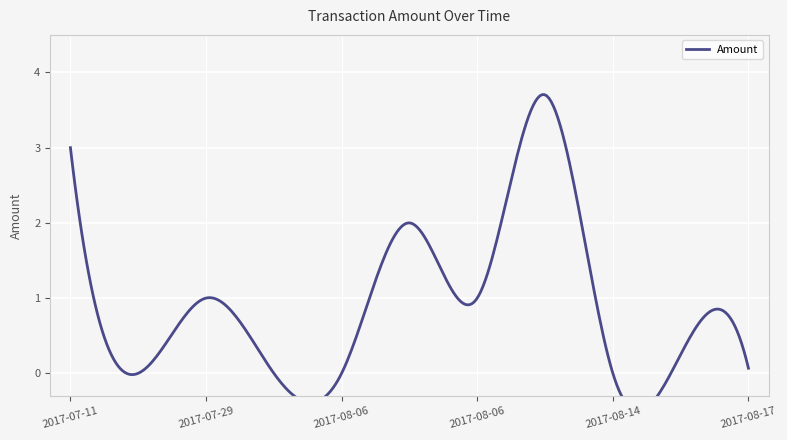

At which category does the data reach its first local peak?

2017-07-29